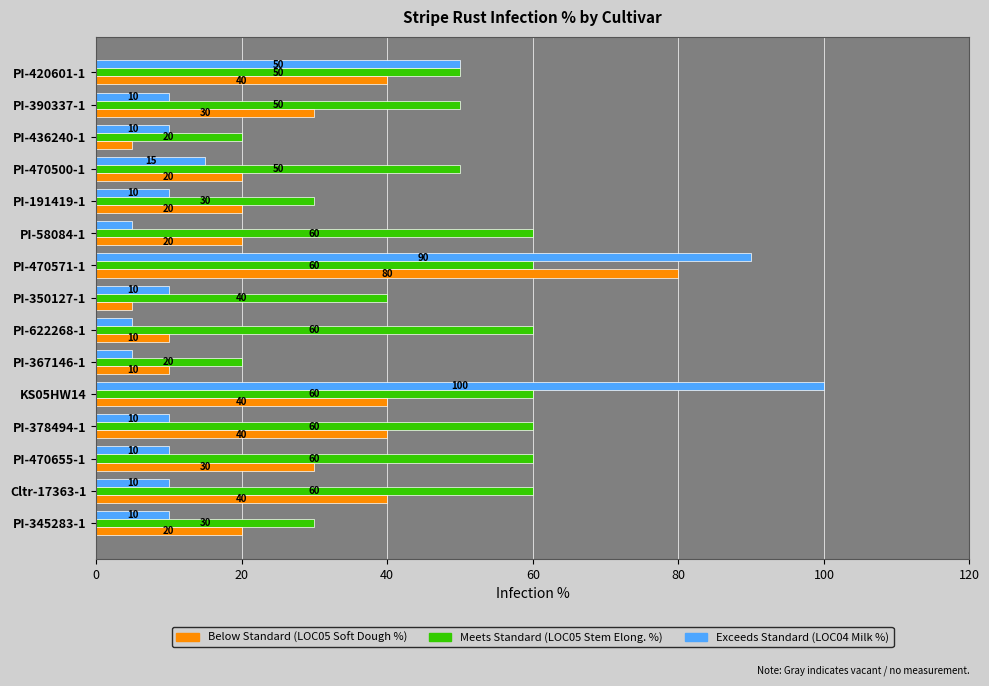

What is the total value across all series at PI-350127-1?

55